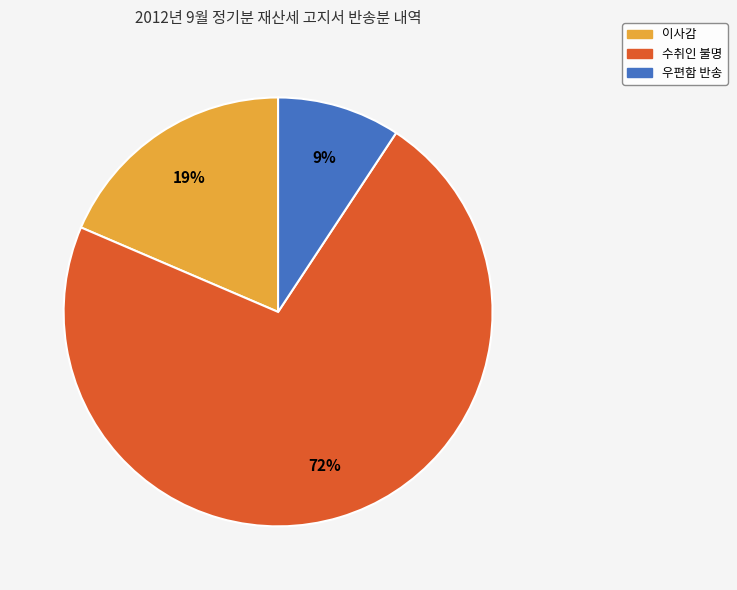

True or false: 수취인 불명 accounts for 60% of the total.

False